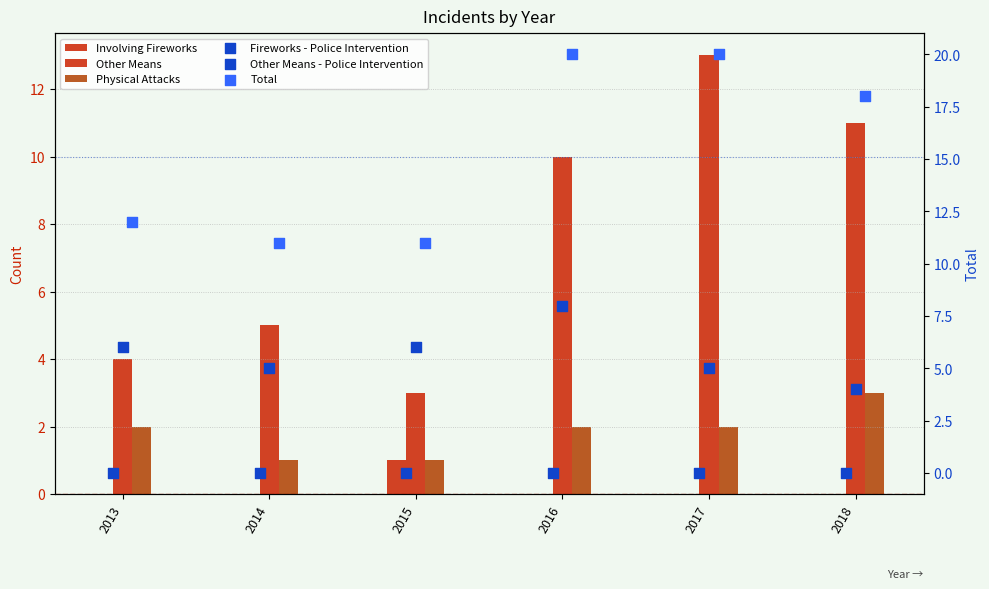

What is the total value across all series at 2013?

24